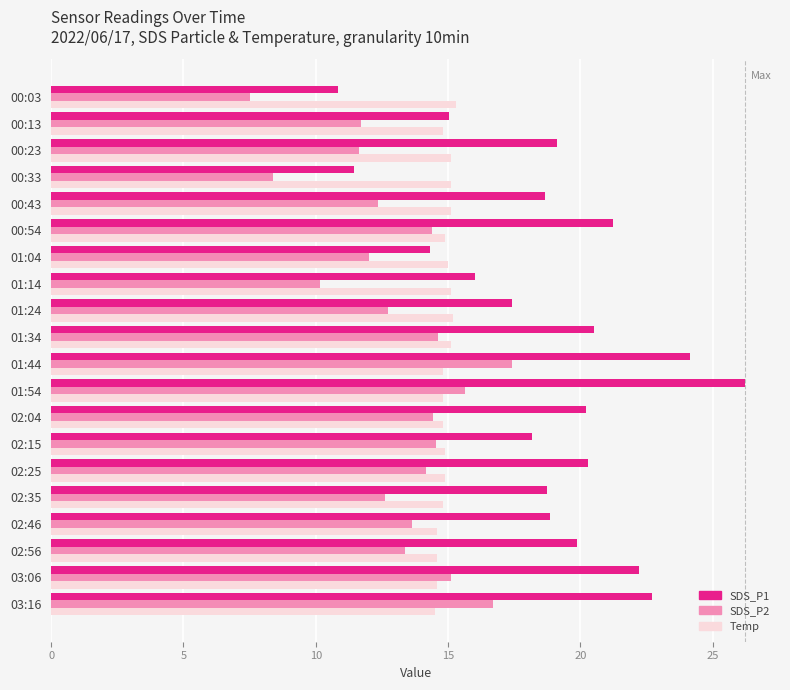

What is the maximum value shown in the chart?

26.2